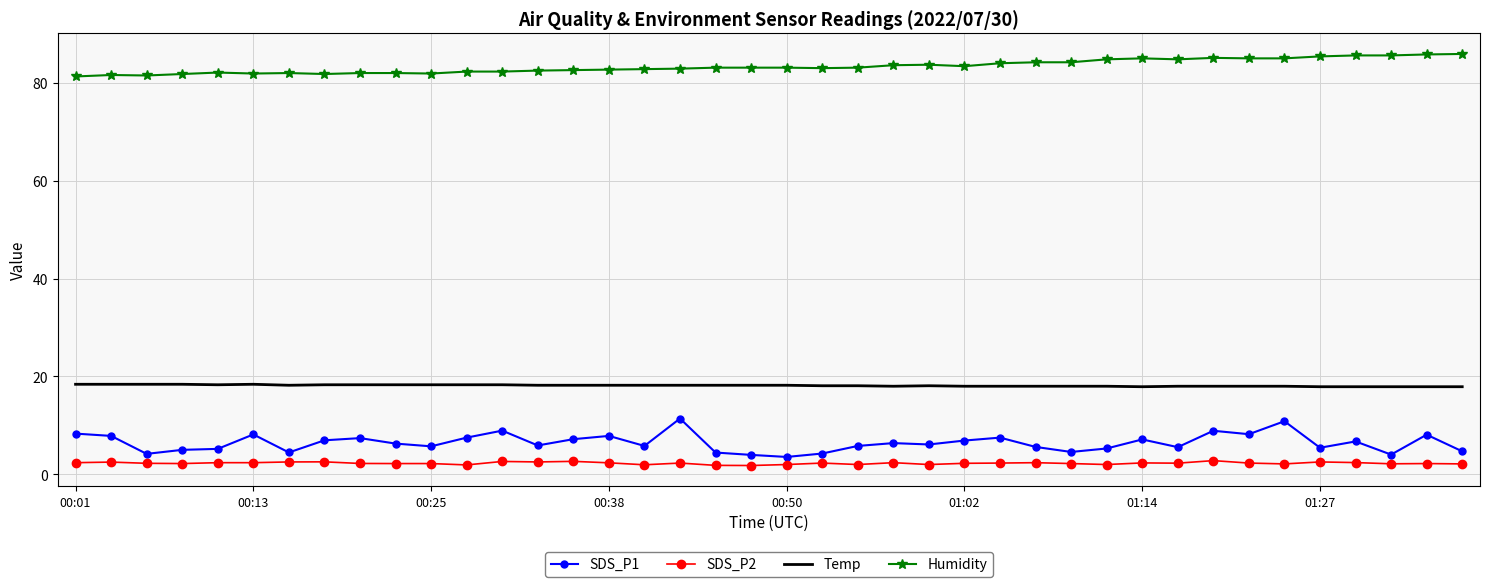

True or false: SDS_P1 and Humidity intersect in this chart.

False